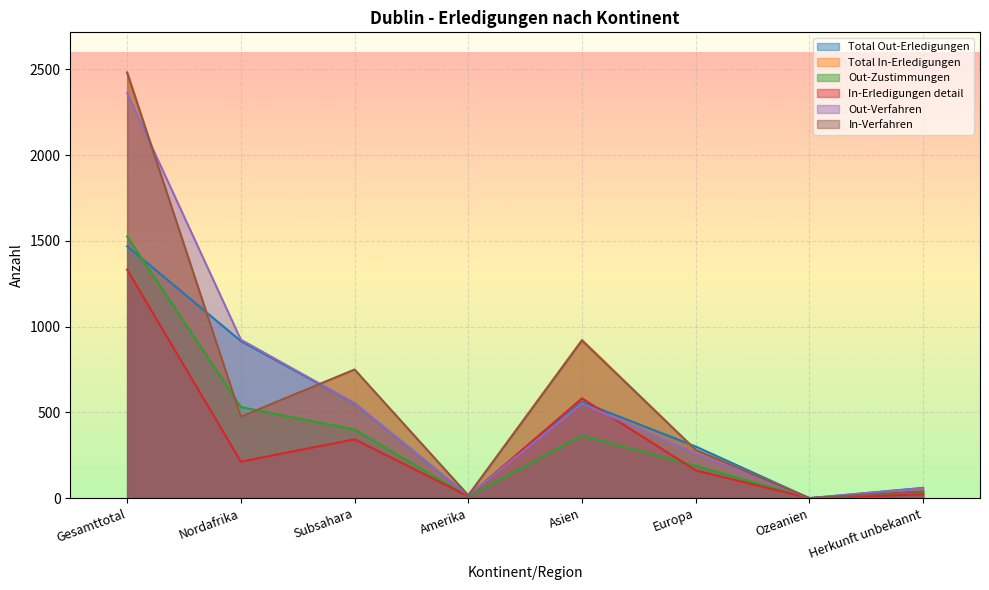

Which series changed the most between Nordafrika and Herkunft unbekannt?

Out-Verfahren